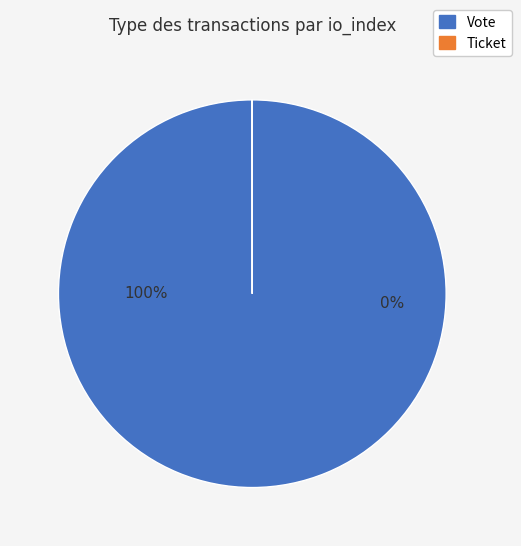

Is the sum of Ticket and Vote greater than half?

Yes